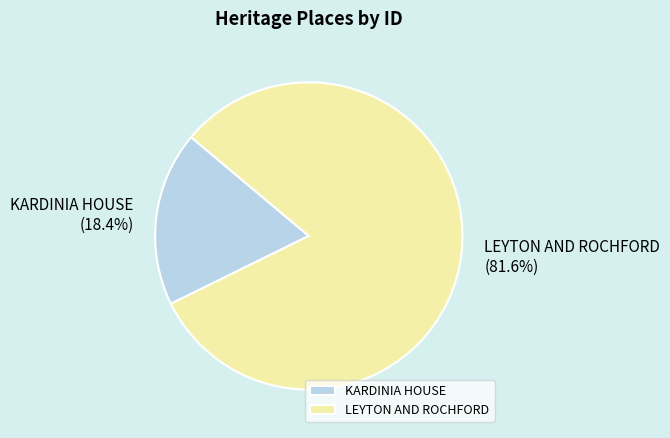

What is the largest slice in the pie chart?

LEYTON AND ROCHFORD